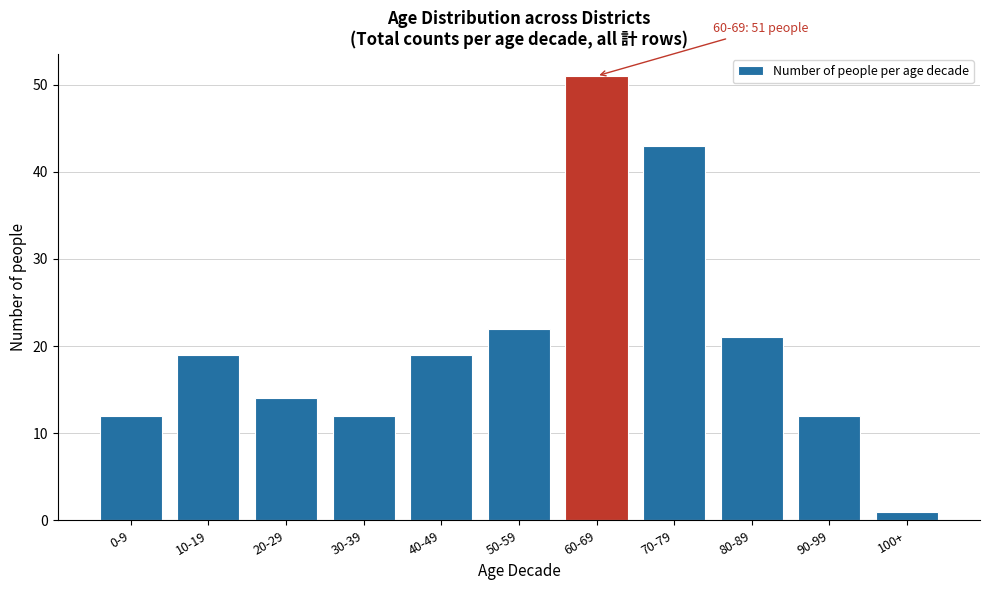

Reading left to right, extract all data points from this chart.

12	19	14	12	19	22	51	43	21	12	1